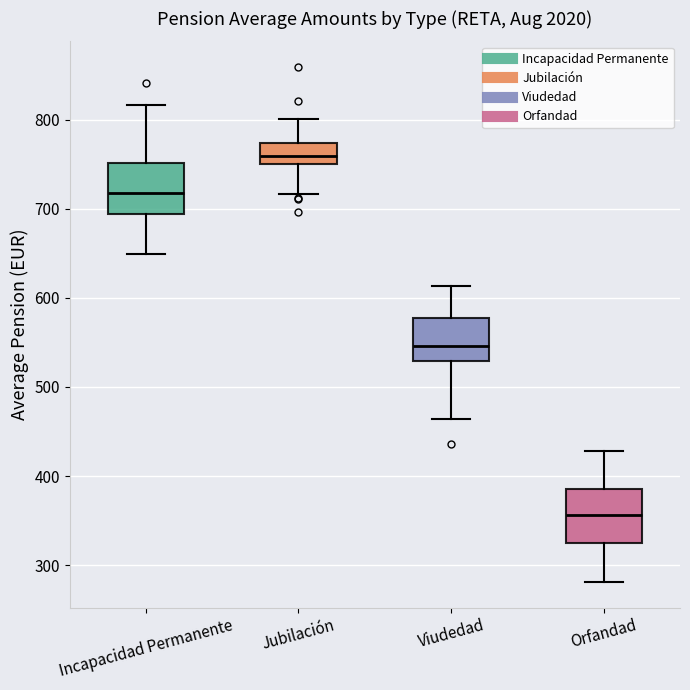

Reading left to right, transcribe this box plot: for each box, give where its median line is, the range the box spans, and where its two whiskers end, as read against the y-axis. The values are not printed on the chart, so give them approximately, as read against the axis.

Incapacidad Permanente: median 720, box 690 to 750, whiskers 650 to 820
Jubilación: median 760, box 750 to 770, whiskers 720 to 800
Viudedad: median 550, box 530 to 580, whiskers 460 to 610
Orfandad: median 360, box 330 to 390, whiskers 280 to 430